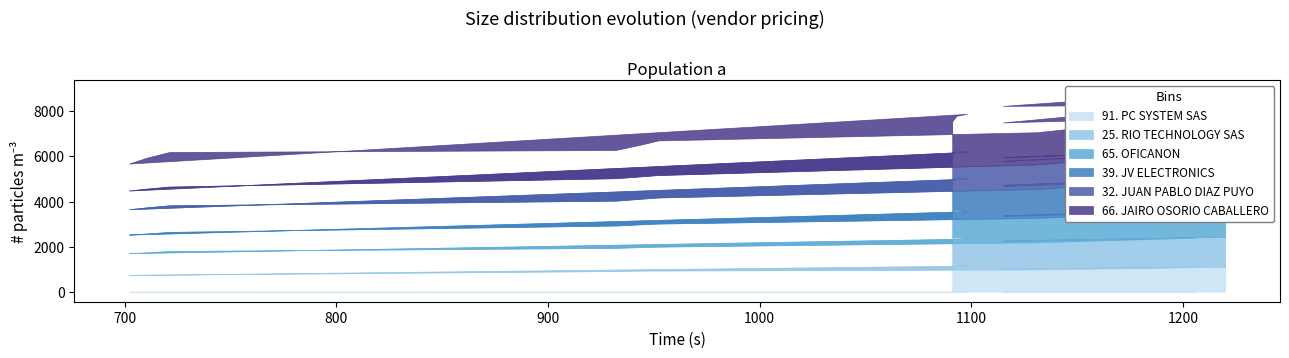

What is the difference between the maximum and minimum values in the 32. JUAN PABLO DIAZ PUYO series?

401